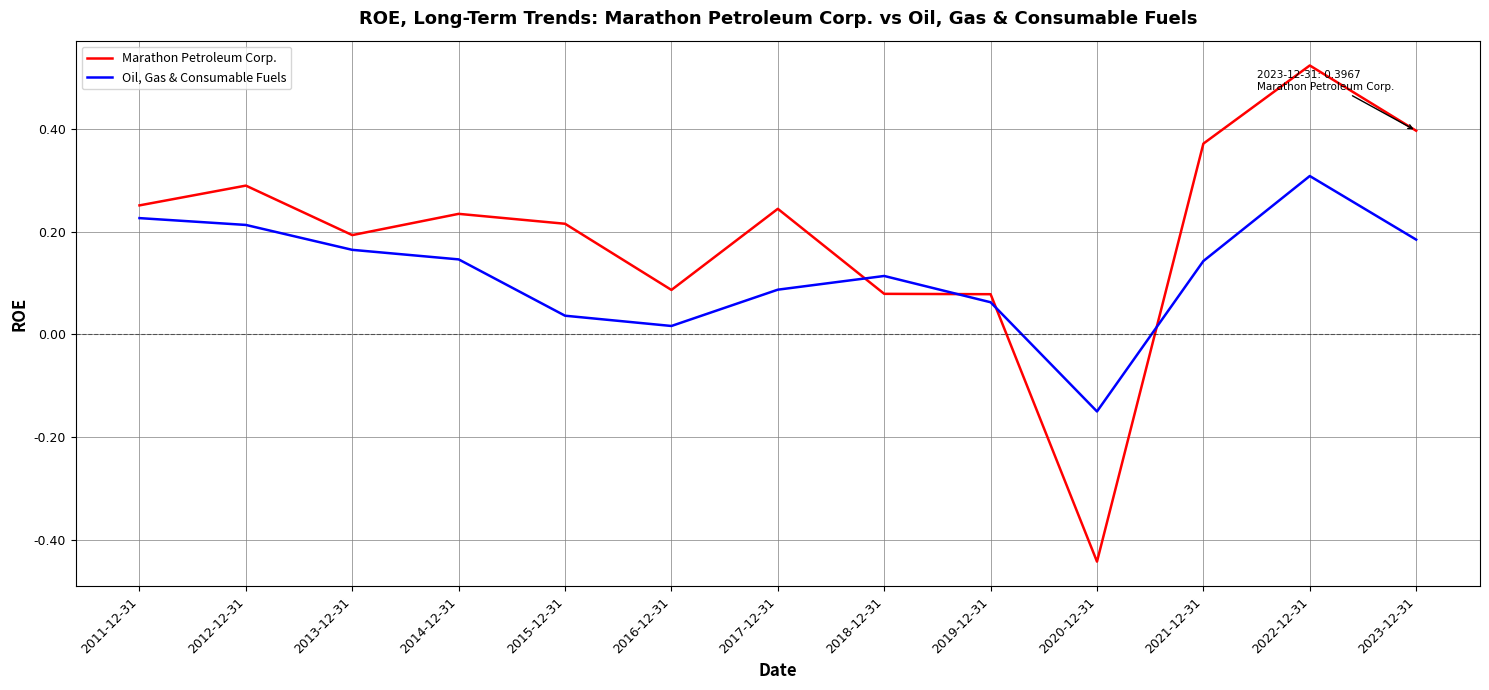

Rank the series at 2018-12-31 from highest to lowest value.

Oil, Gas & Consumable Fuels, Marathon Petroleum Corp.